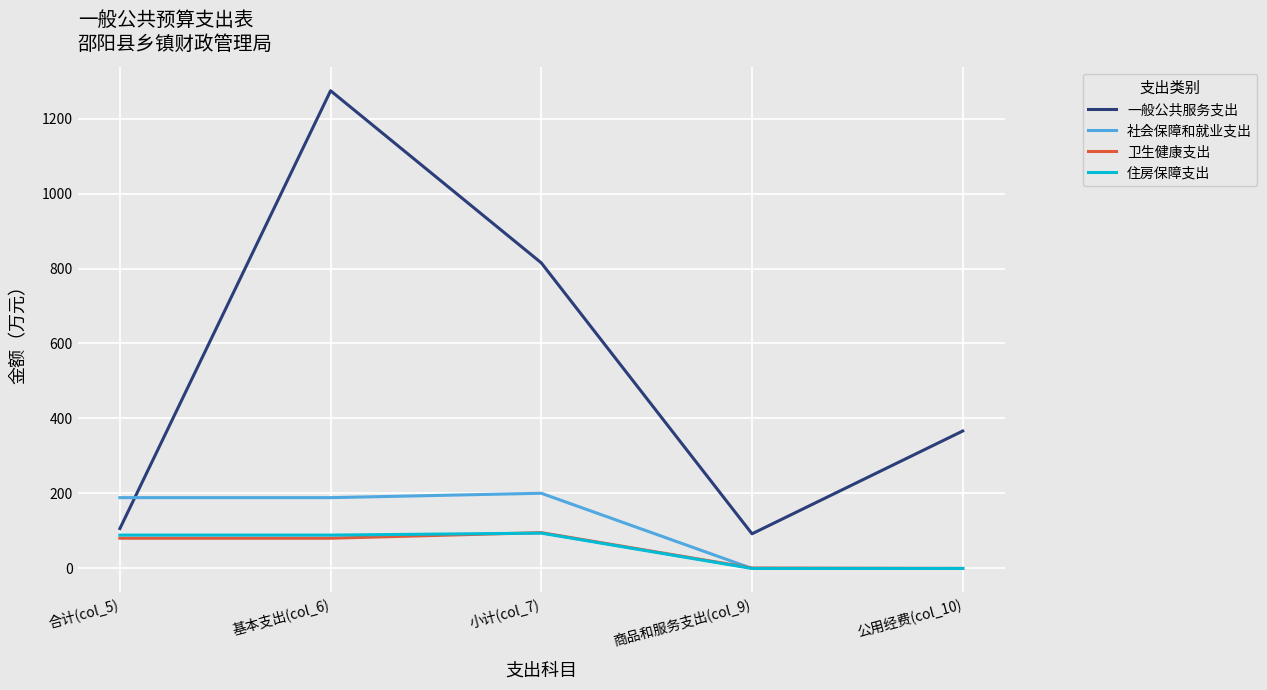

How many values in the 社会保障和就业支出 series exceed 188?

3